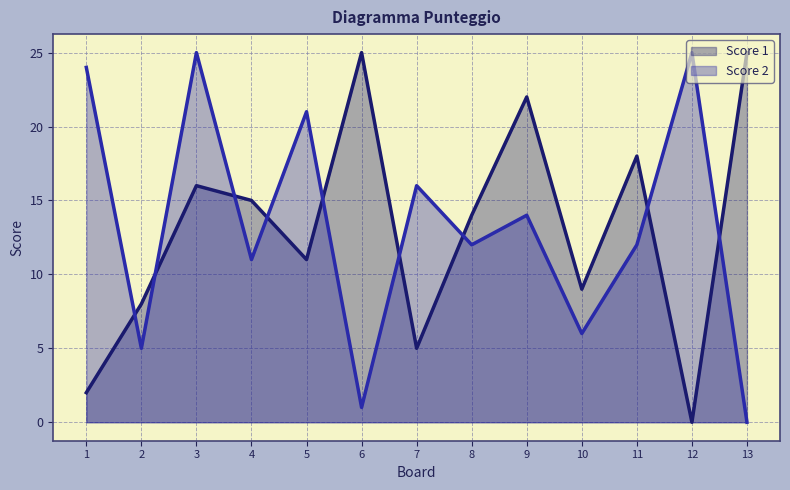

What are all the series names shown in the legend?

Score 1, Score 2